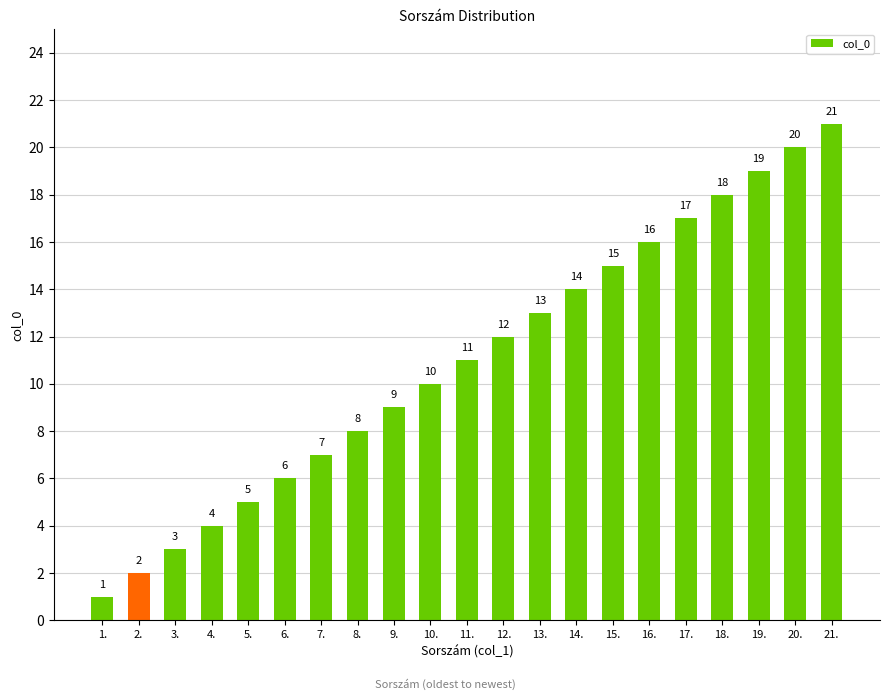

What is the change in value from 2. to 12.?

+10